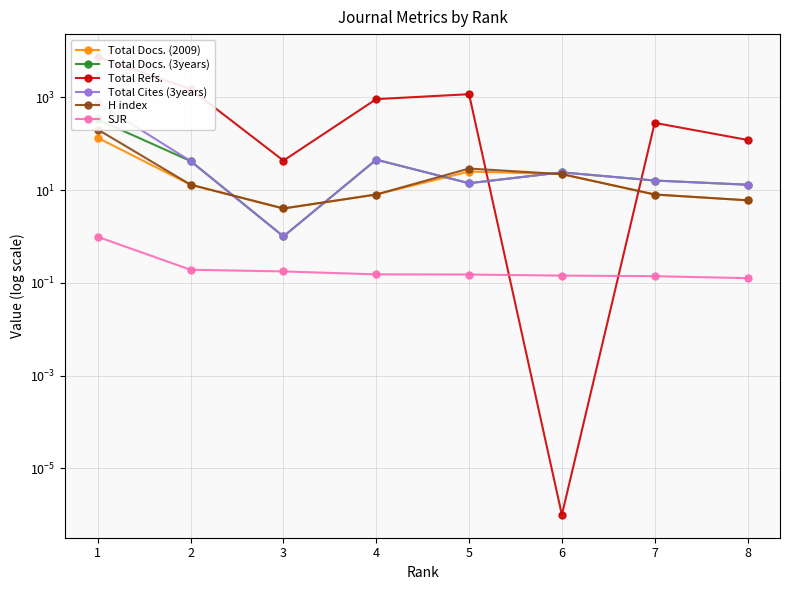

How many lines are shown in the chart?

6